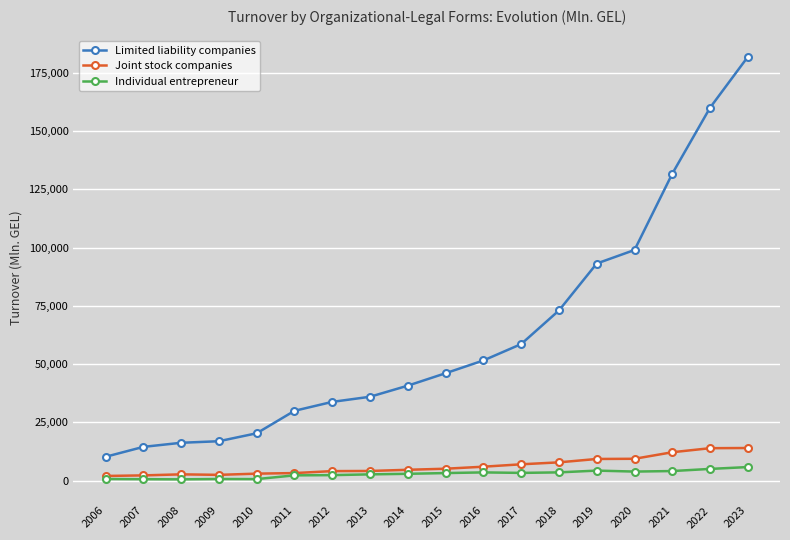

Where does the Individual entrepreneur series first go above 3254?

2015